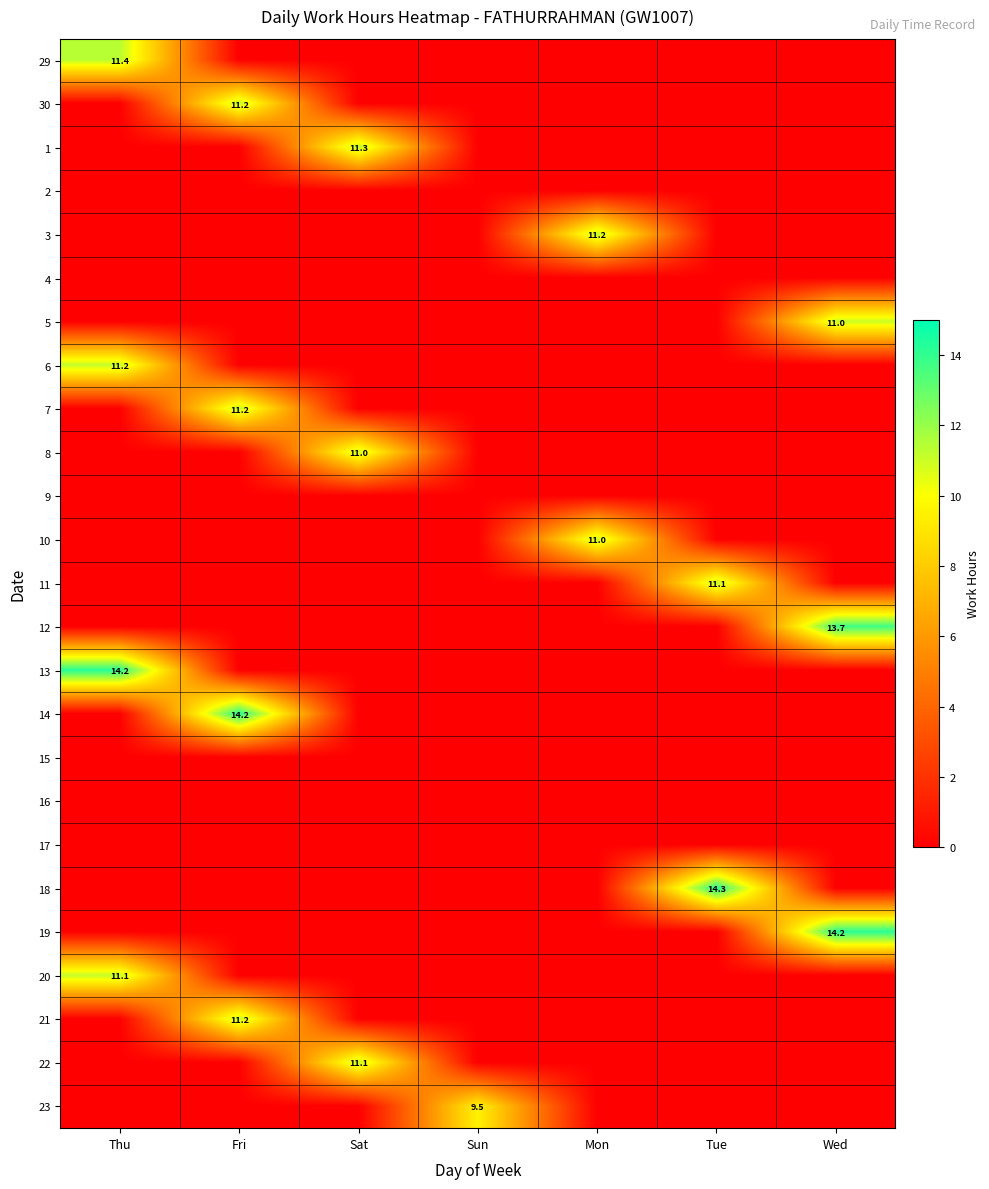

Is it true that 3 equals 11.2 at Mon?

True